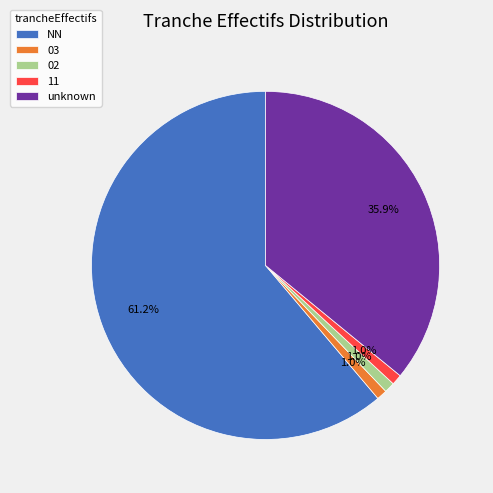

Between 11 and NN, which is larger?

NN